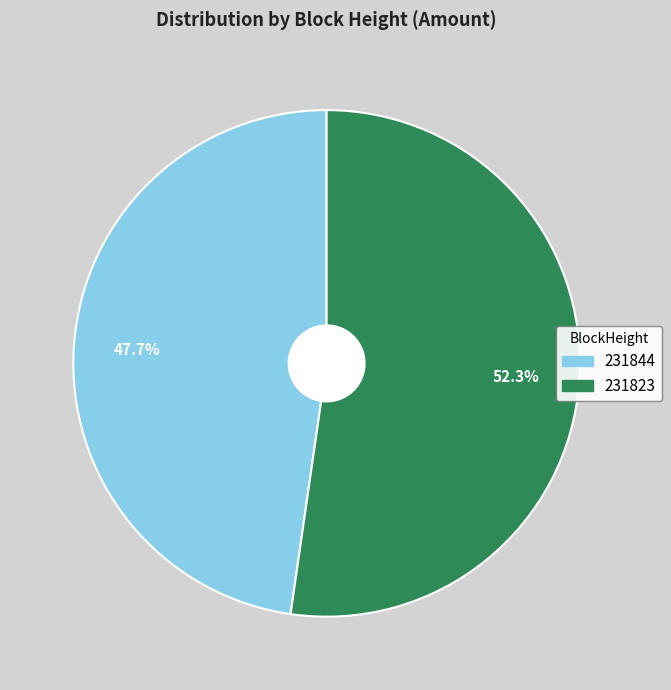

What is the smallest slice in the pie chart?

231844